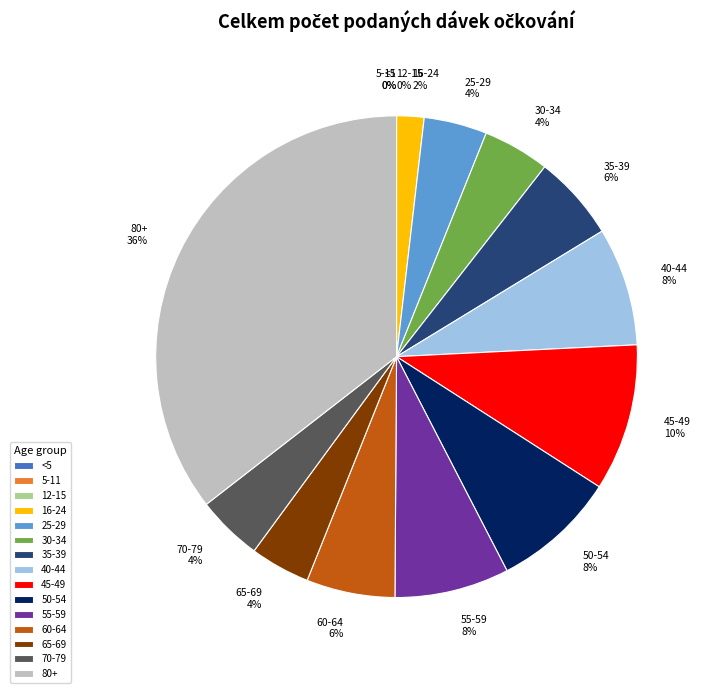

To the nearest percent, what percentage of the pie is 70-79?

4%